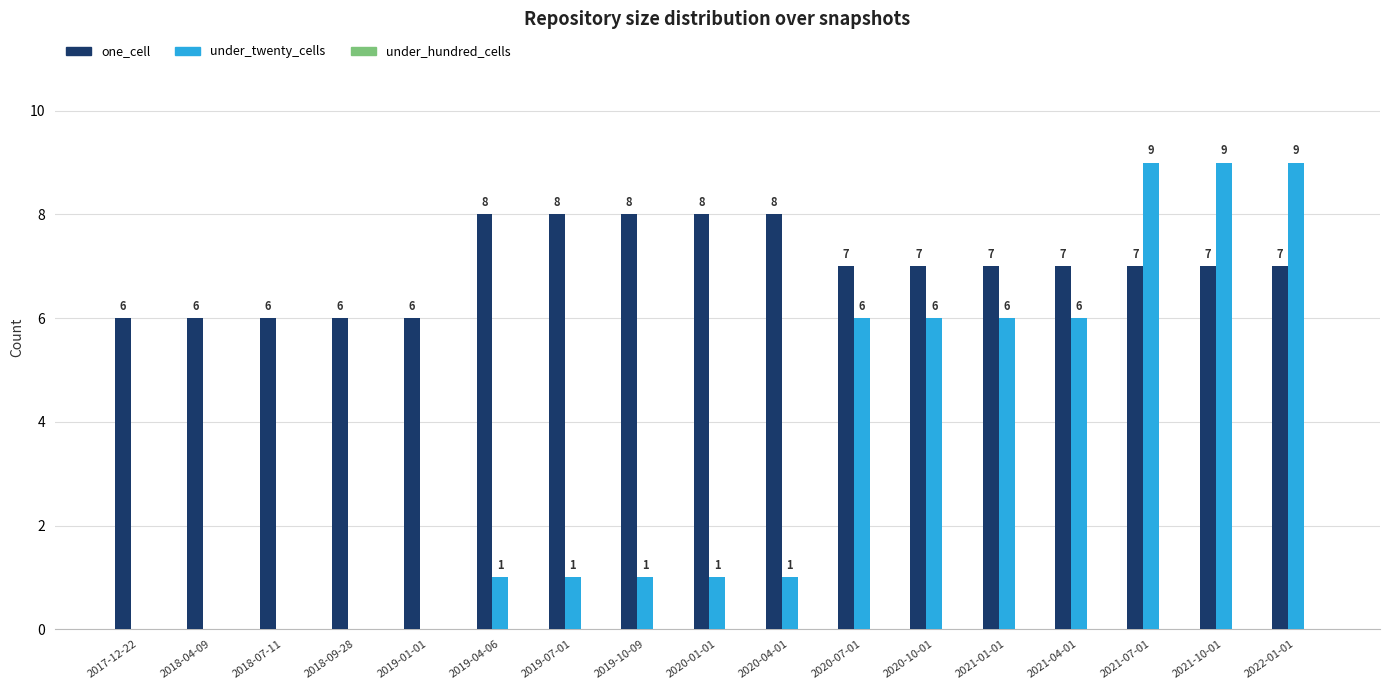

What is the total value across all series at 2021-10-01?

16